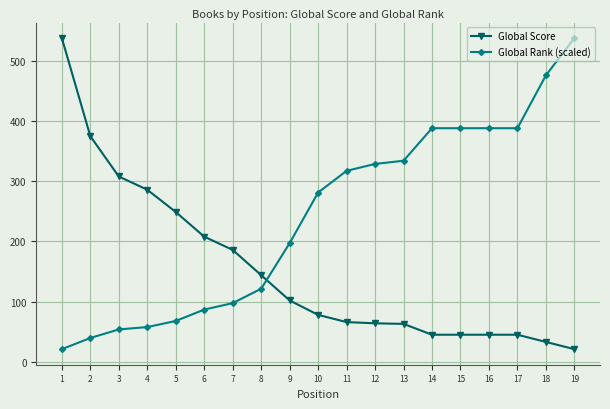

Is the value of Global Rank (scaled) at 19 greater than the value of Global Score at 2?

Yes